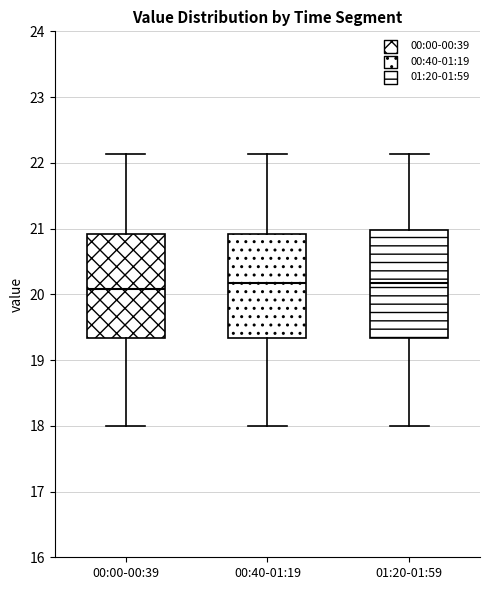

Reading left to right, transcribe this box plot: for each box, give where its median line is, the range the box spans, and where its two whiskers end, as read against the y-axis. The values are not printed on the chart, so give them approximately, as read against the axis.

00:00-00:39: median 20.1, box 19.3 to 20.9, whiskers 18.0 to 22.1
00:40-01:19: median 20.2, box 19.3 to 20.9, whiskers 18.0 to 22.1
01:20-01:59: median 20.2, box 19.3 to 21.0, whiskers 18.0 to 22.1